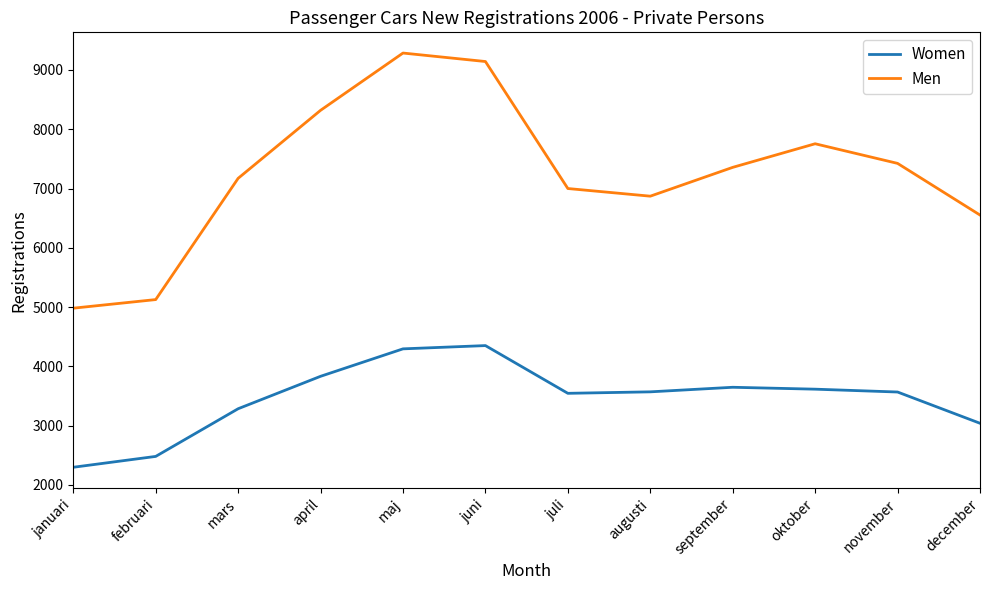

What is the total value across all series at mars?

10458